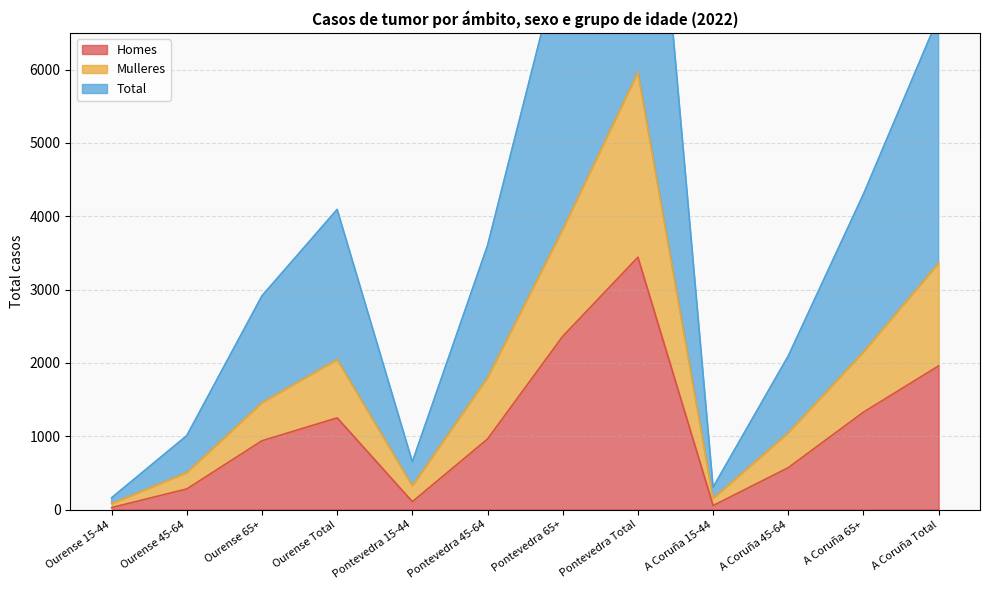

True or false: Total has a value of 2914 at Ourense 65+.

True